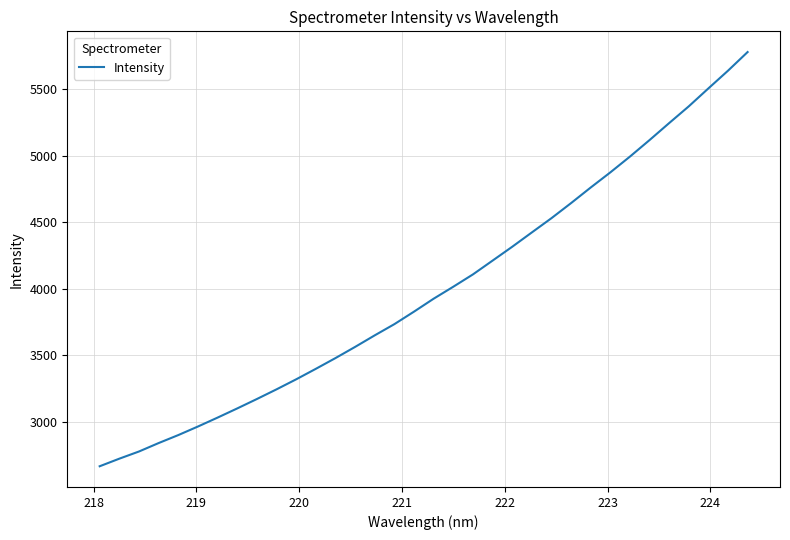

What is the minimum value shown in the chart?

2664.9